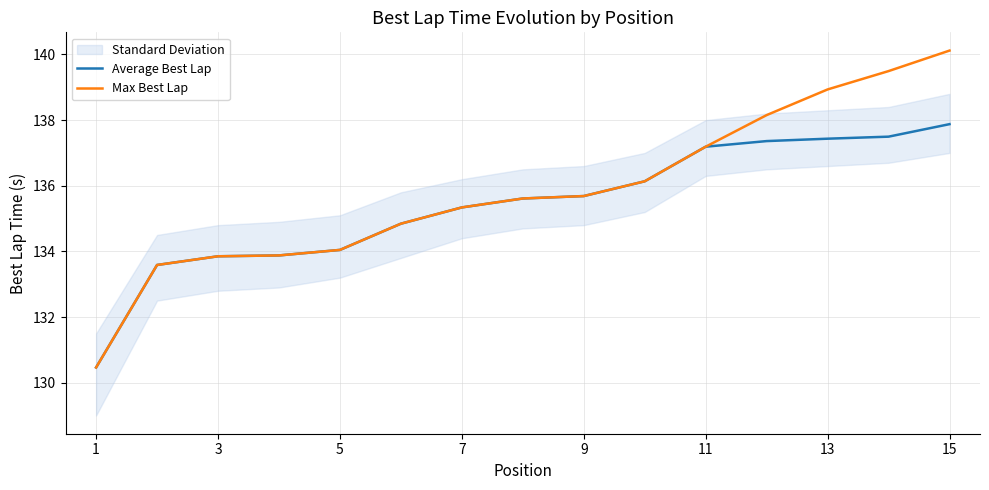

Where does the Max Best Lap series first go above 135?

7